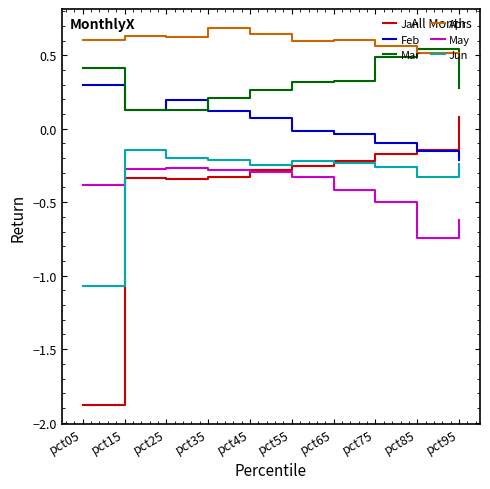

How many categories are shown in the chart?

10